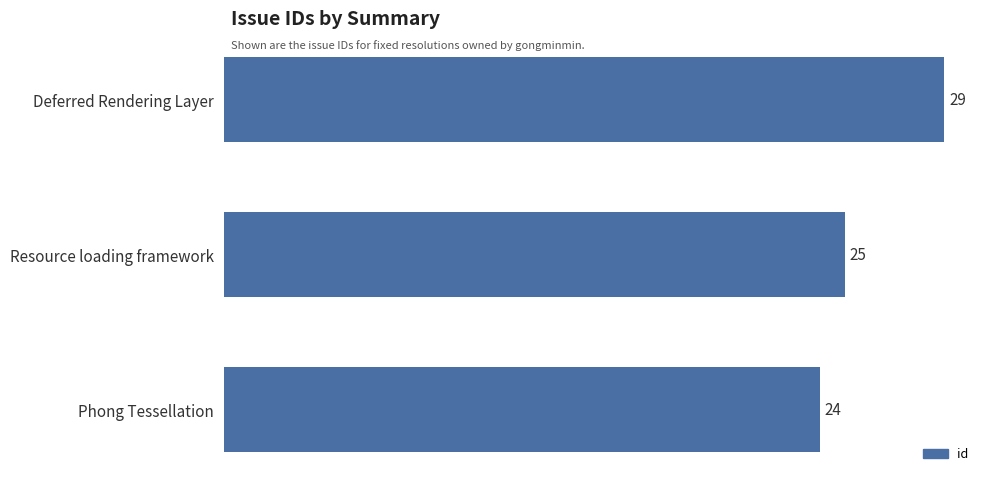

How many bars are there in total?

3